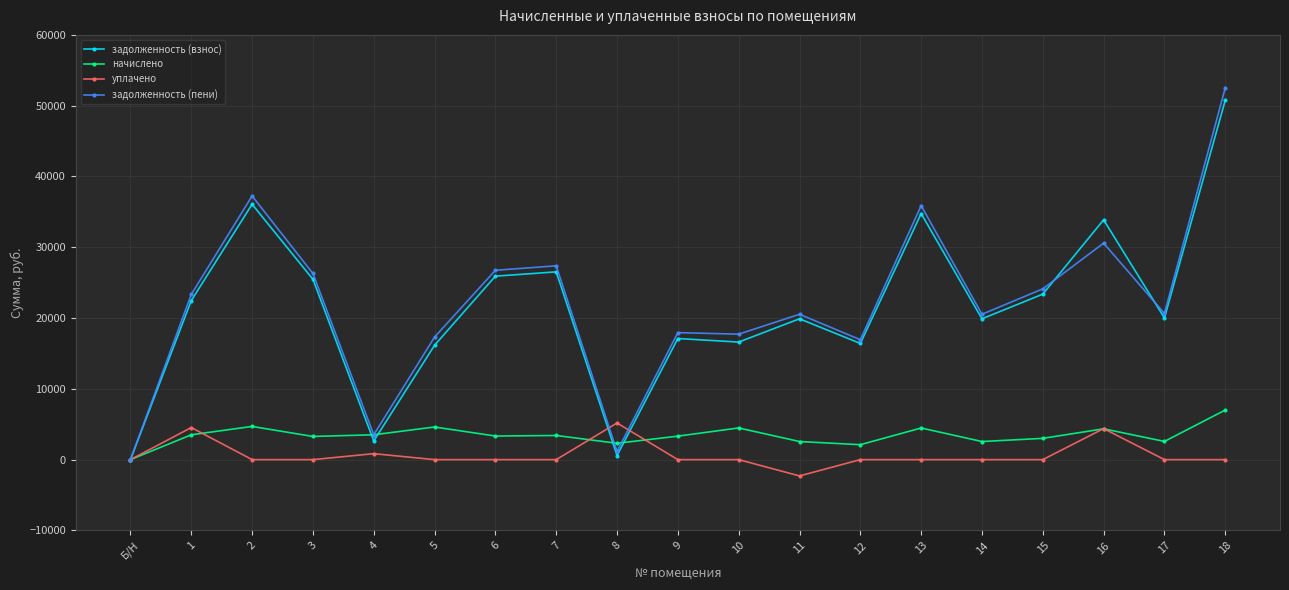

Which category has the lowest value across all series?

11